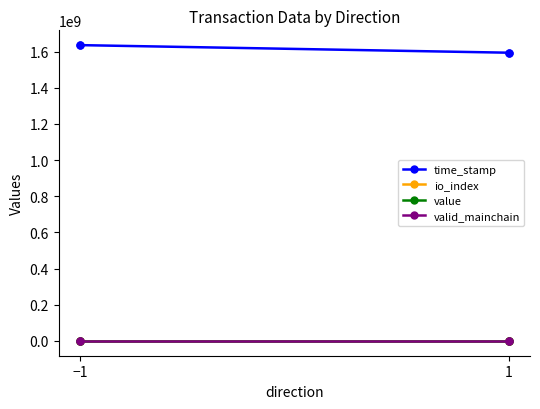

What is the sum of the time_stamp values at 1 and −1?

3230056363.0